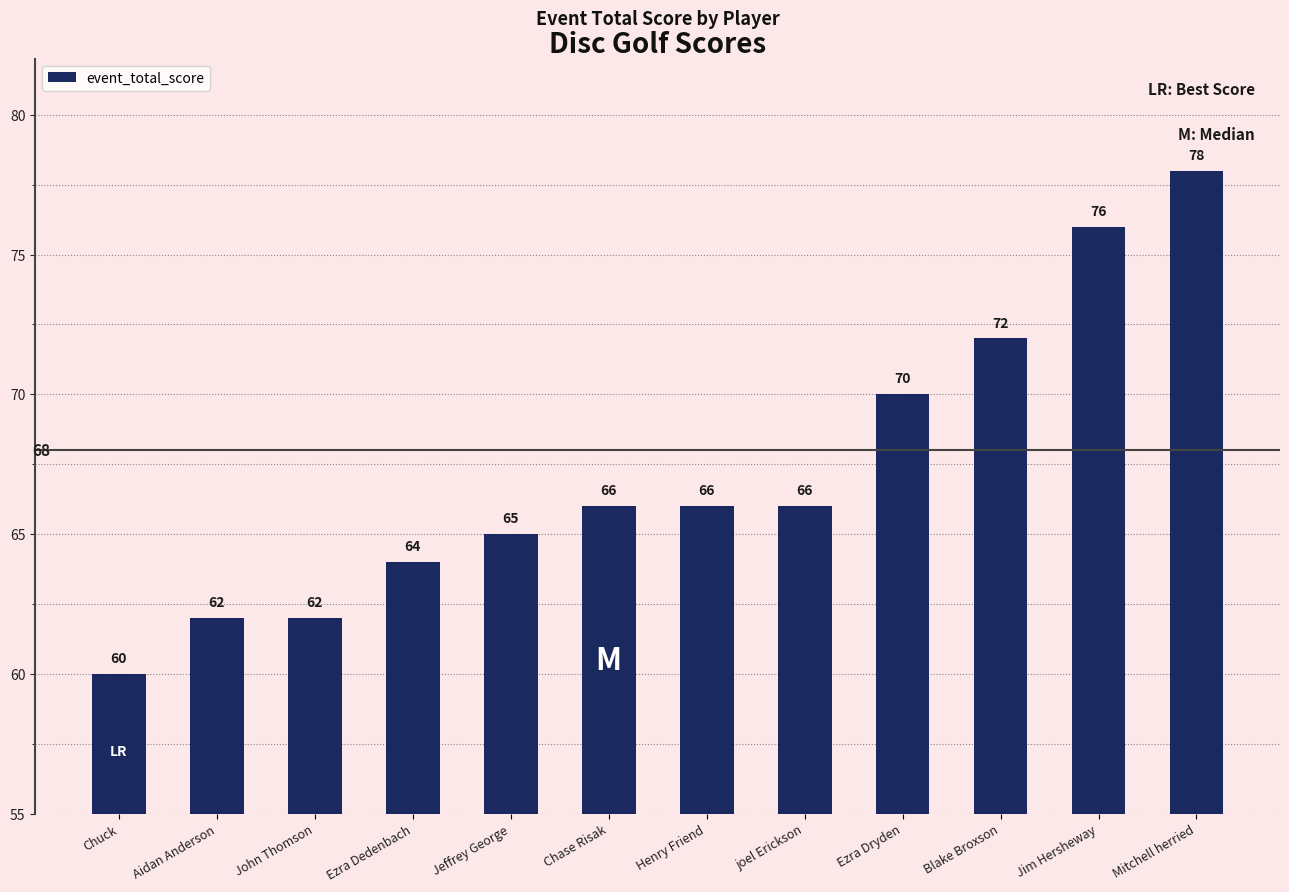

Reading left to right, list all the values displayed in this chart.

60	62	62	64	65	66	66	66	70	72	76	78